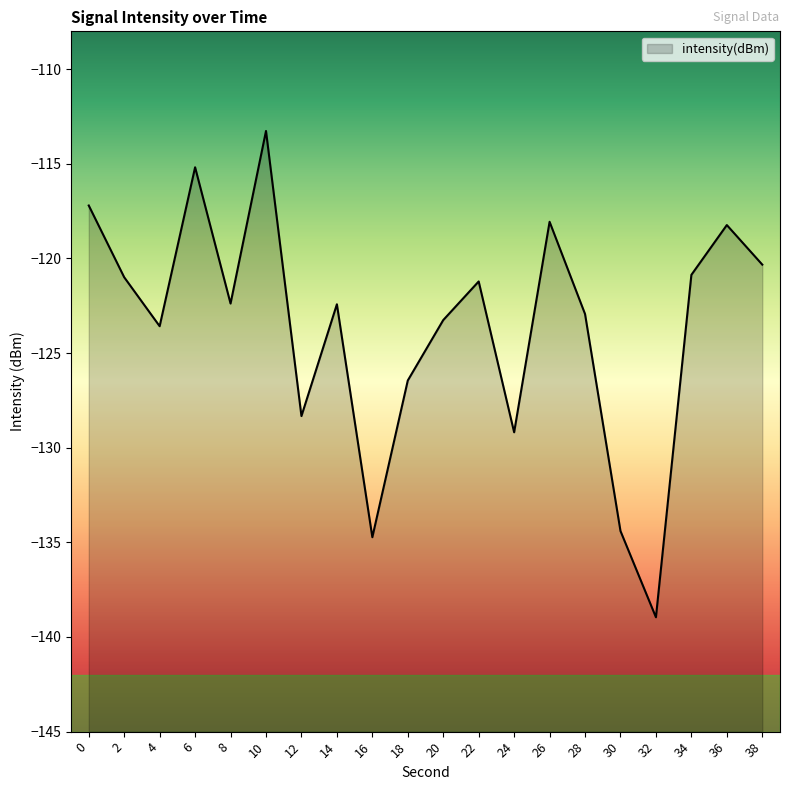

Reading left to right, extract all data points from this chart.

-117.2	-121.0	-123.6	-115.2	-122.4	-113.3	-128.3	-122.4	-134.7	-126.4	-123.3	-121.2	-129.2	-118.1	-122.9	-134.4	-139.0	-120.9	-118.2	-120.3